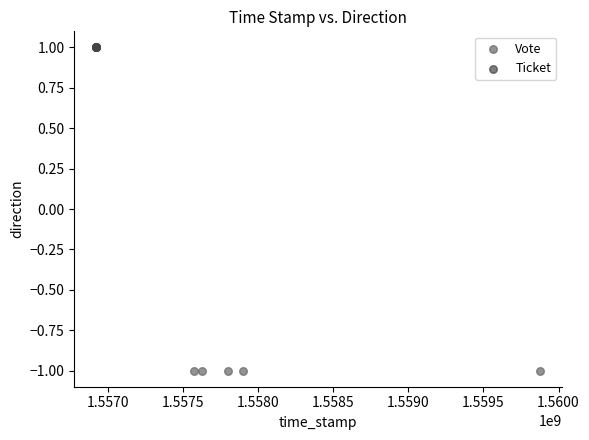

Which series contains the lowest Y value?

Vote